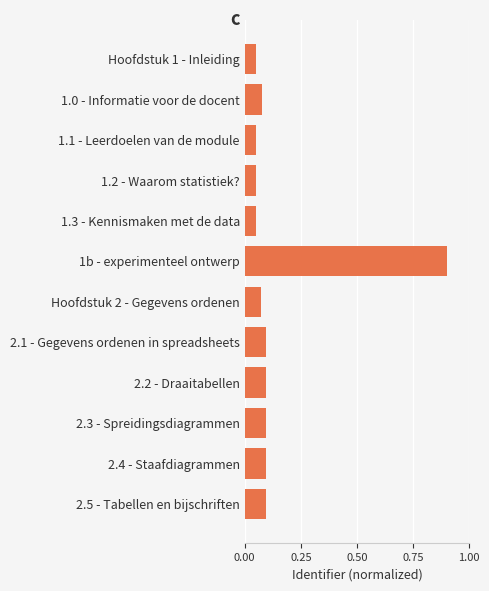

What is the sum of all values?

1.7